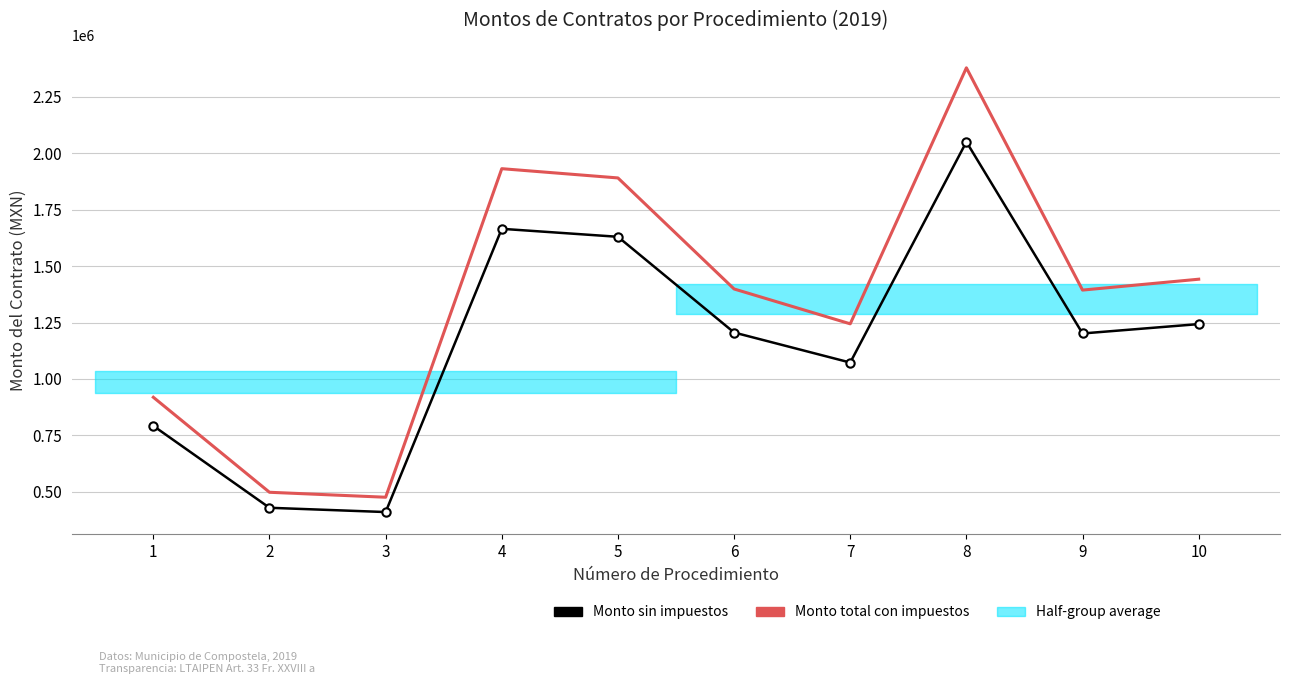

True or false: Monto total con impuestos and Monto sin impuestos cross at least once.

False